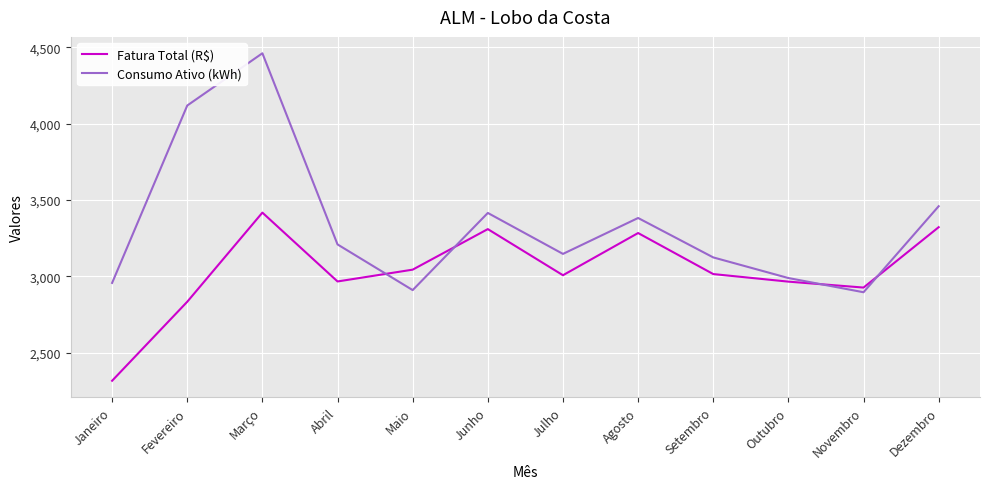

True or false: Consumo Ativo (kWh) has a value of 3382.0 at Agosto.

True